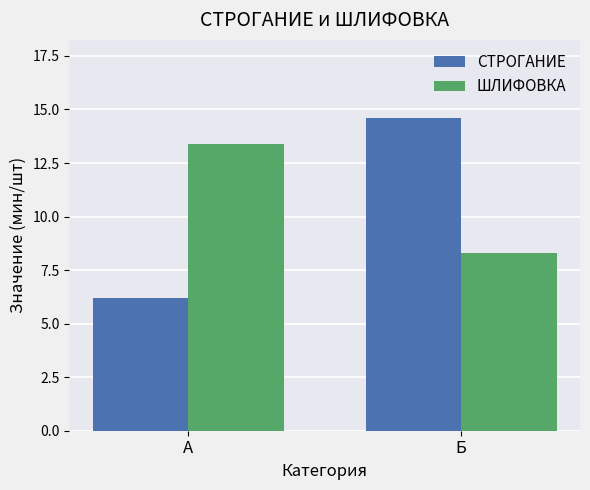

What is the label of the 1st bar from the left?

A